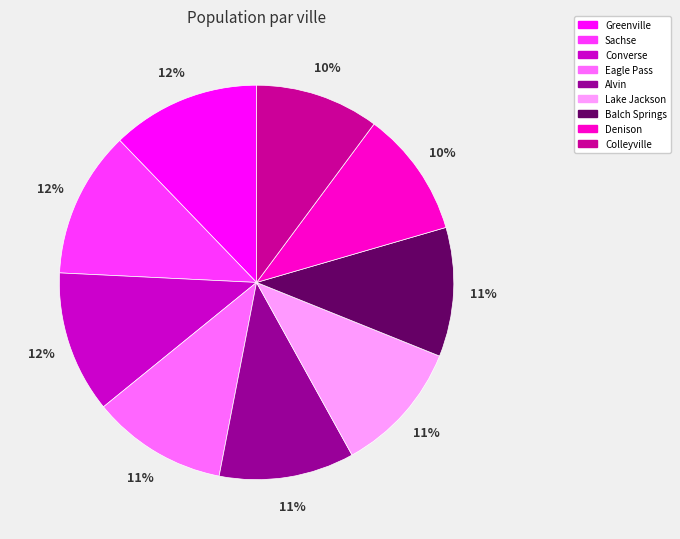

What is the ratio of the value at Balch Springs to the value at Eagle Pass?

1.0